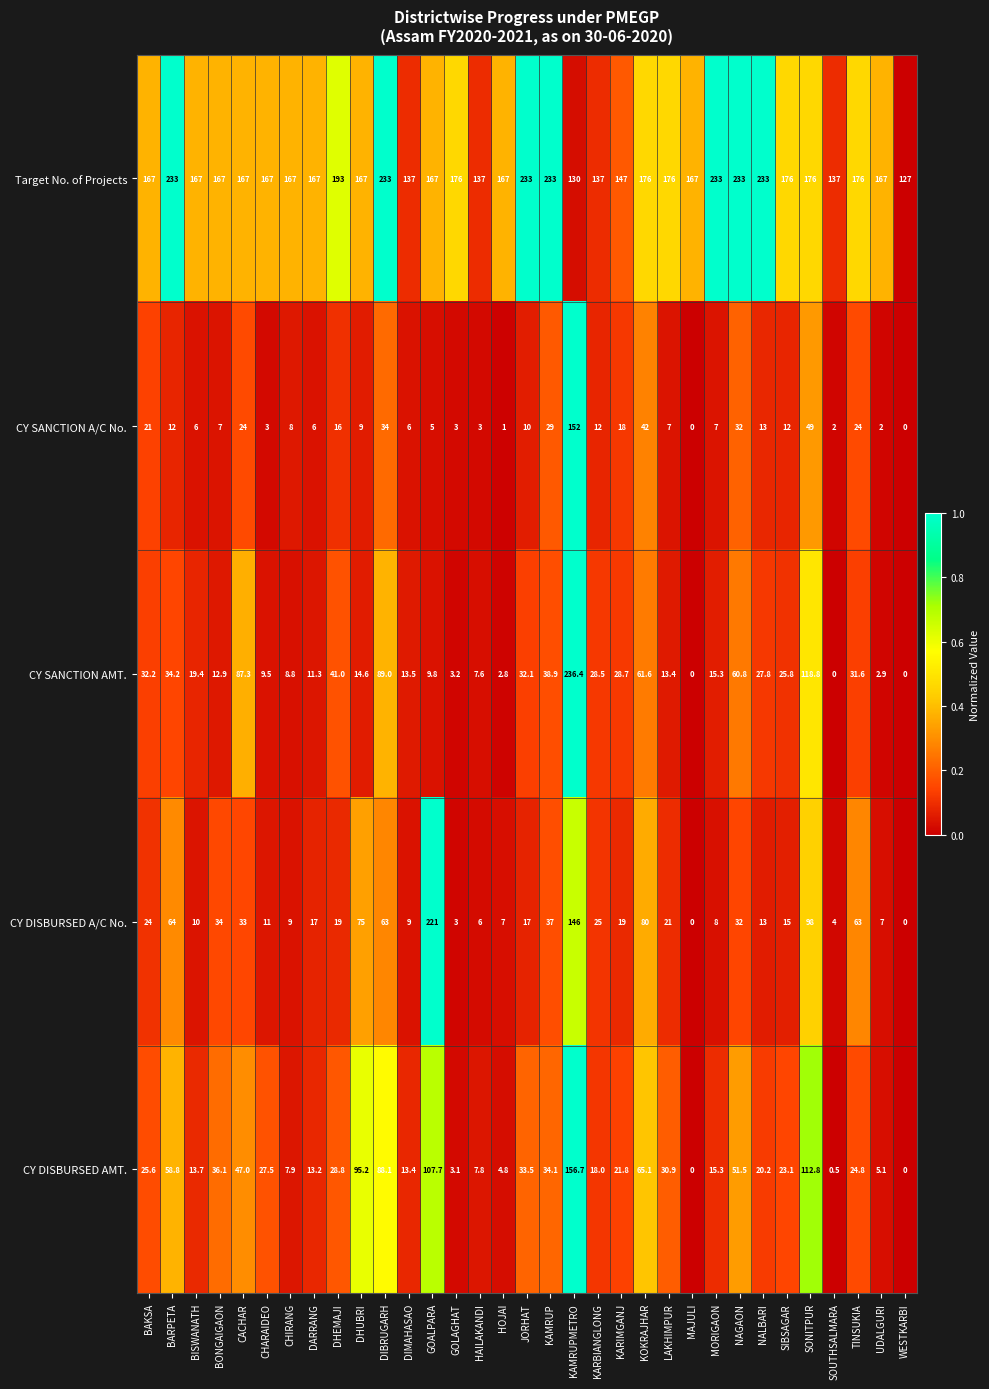

How many series are shown in this chart?

5